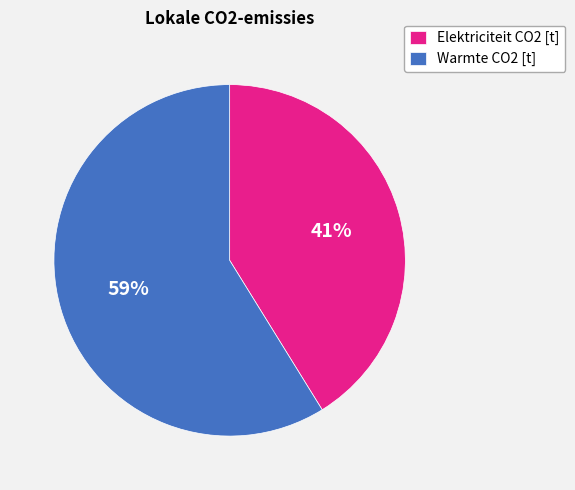

How many segments does this pie chart have?

2